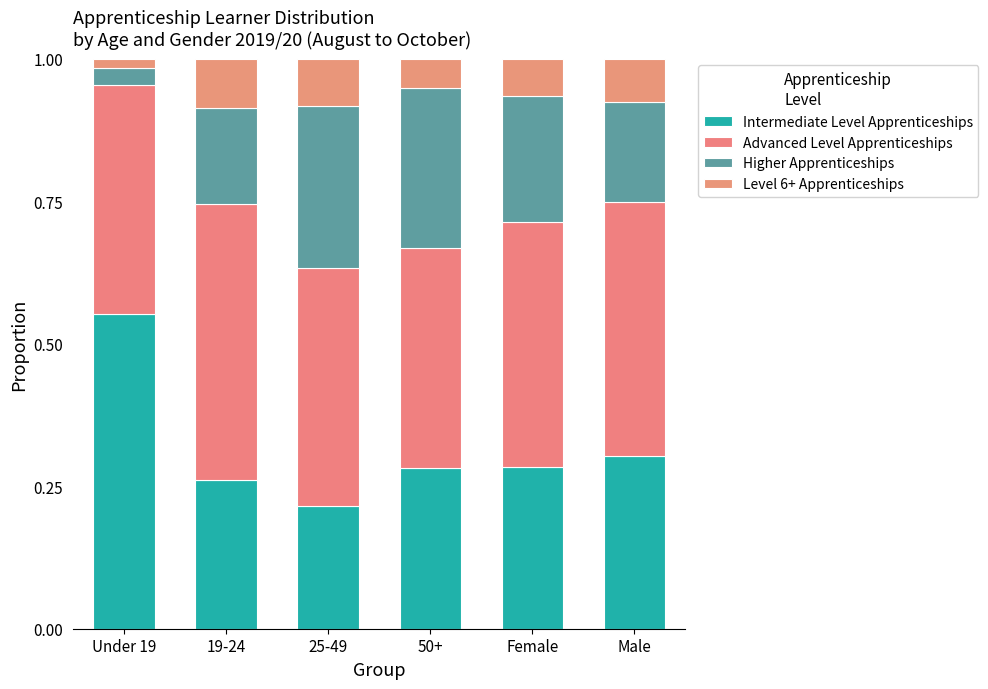

What is the difference between the maximum and second lowest values in the Higher Apprenticeships series?

0.1